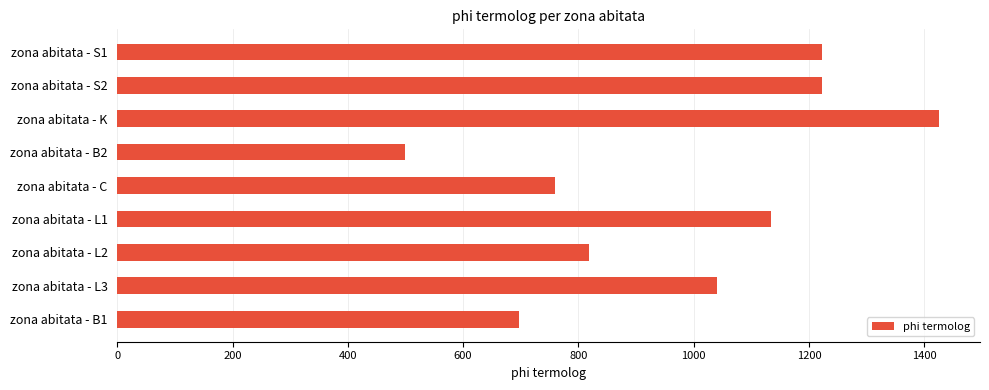

What is the difference between the second highest and second lowest values?

525.0